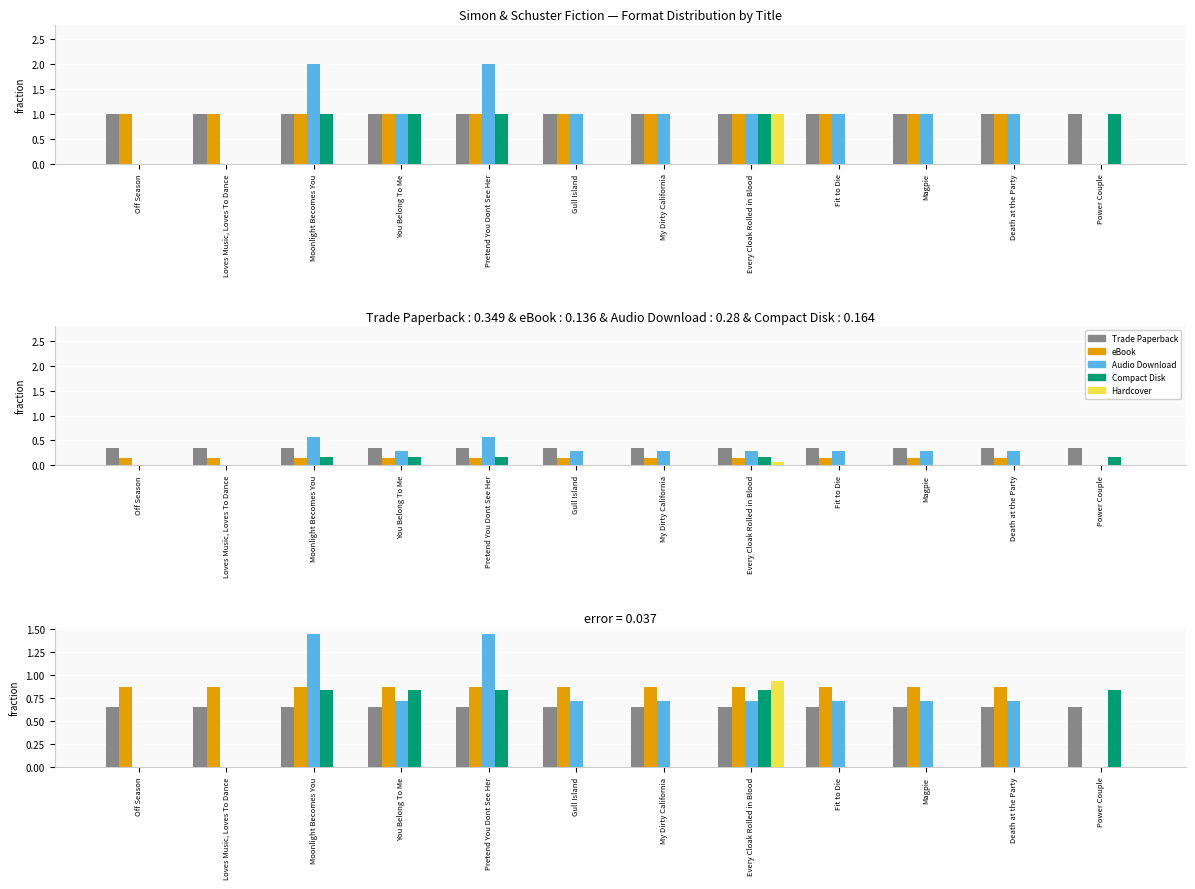

What is the difference between the highest and lowest values at Loves Music, Loves To Dance?

0.9